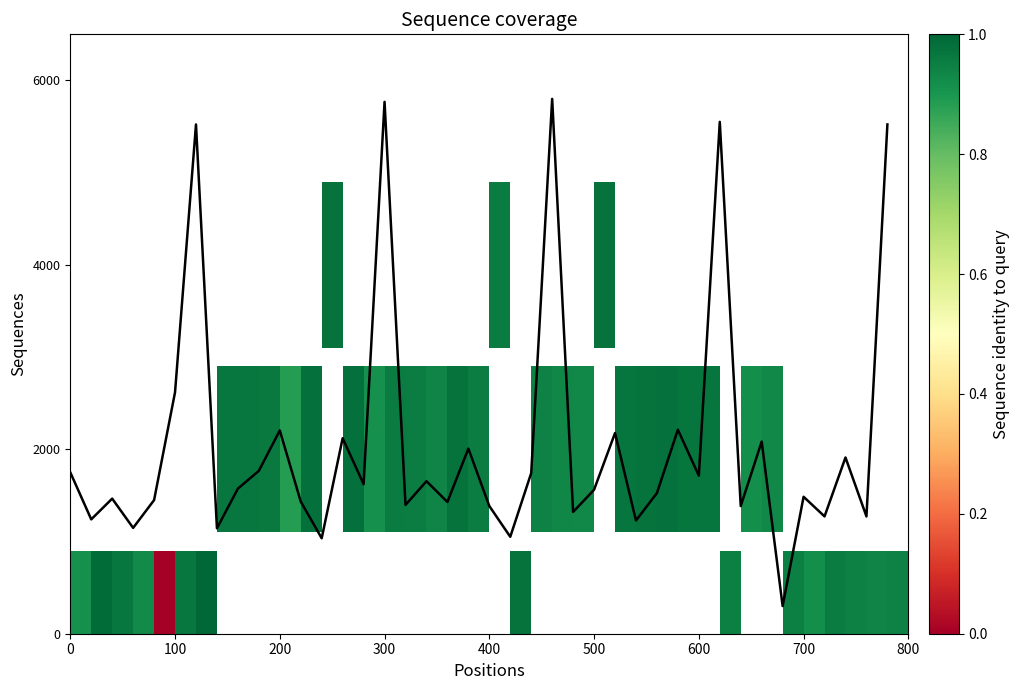

What is the sum of all values?

82845.1